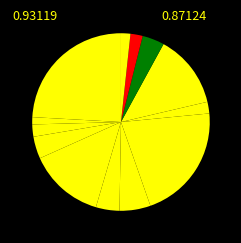

Does any single category account for the majority?

No